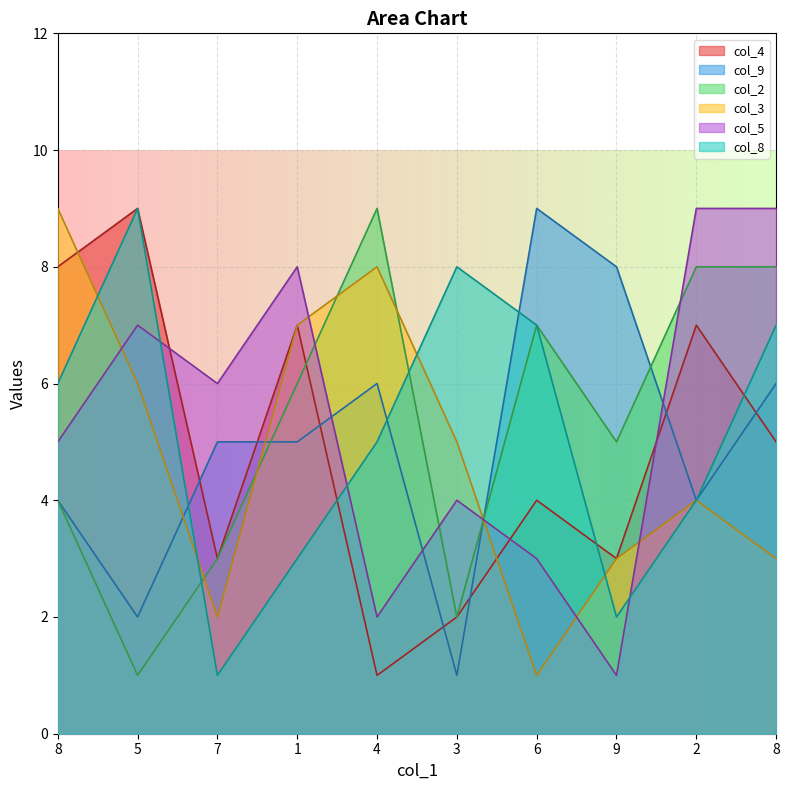

Rank the series by their average value, from highest to lowest.

col_5, col_2, col_8, col_9, col_4, col_3